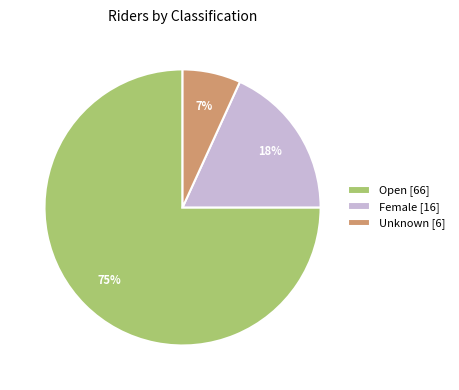

Between Open and Female, which is larger?

Open